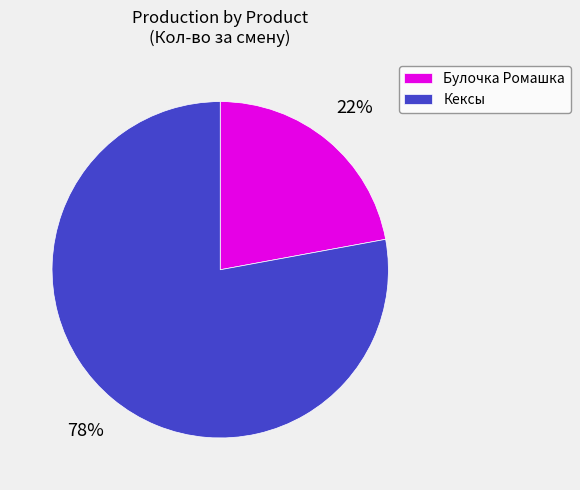

True or false: Булочка Ромашка accounts for 37% of the total.

False